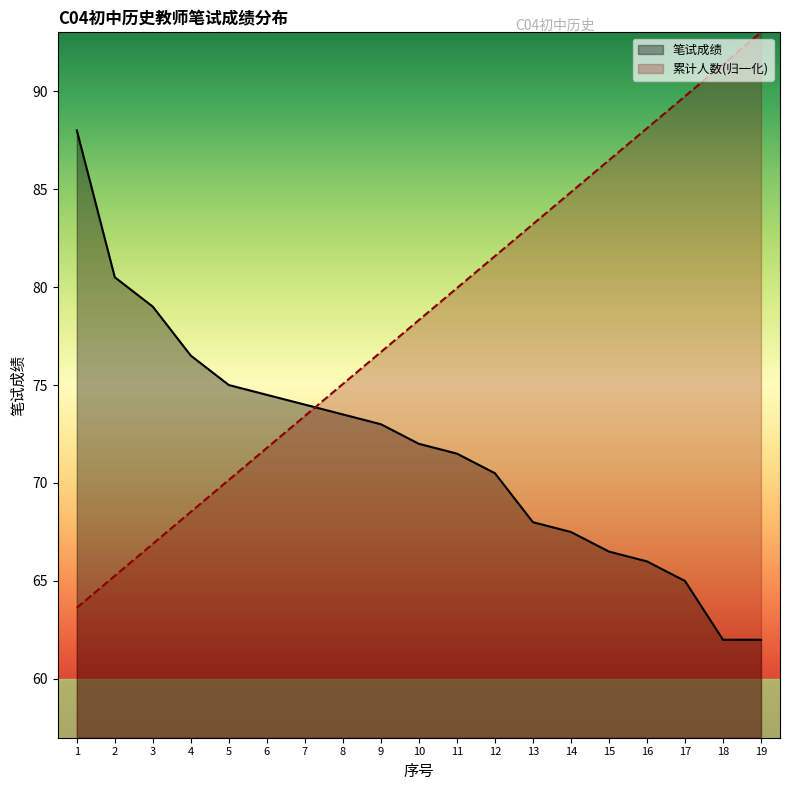

Reading right to left, extract all data points from this chart.

笔试成绩: 19=62.0	18=62.0	17=65.0	16=66.0	15=66.5	14=67.5	13=68.0	12=70.5	11=71.5	10=72.0	9=73.0	8=73.5	7=74.0	6=74.5	5=75.0	4=76.5	3=79.0	2=80.5	1=88.0
累计人数: 19=93.0	18=91.4	17=89.7	16=88.1	15=86.5	14=84.8	13=83.2	12=81.6	11=79.9	10=78.3	9=76.7	8=75.1	7=73.4	6=71.8	5=70.2	4=68.5	3=66.9	2=65.3	1=63.6